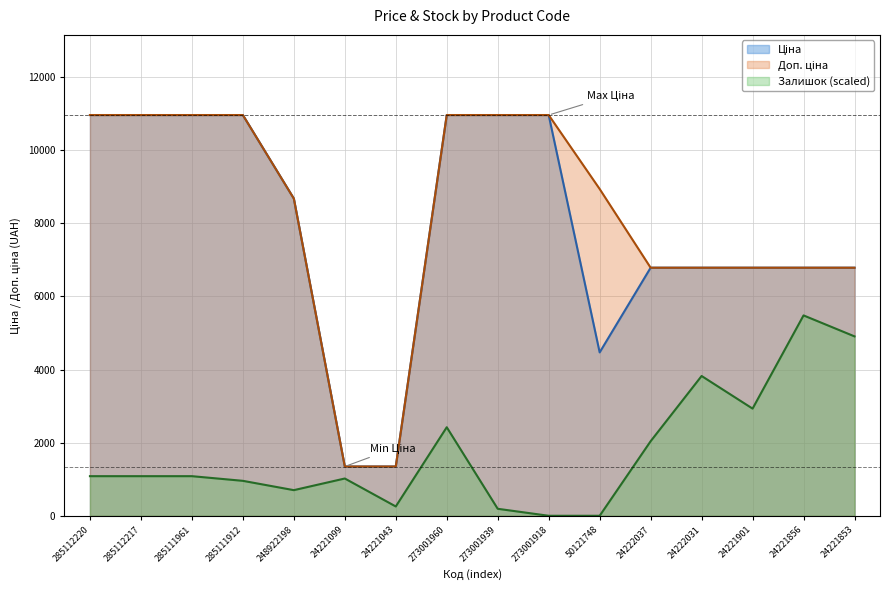

Is it true that Залишок equals 1083.7 at 285111961?

True